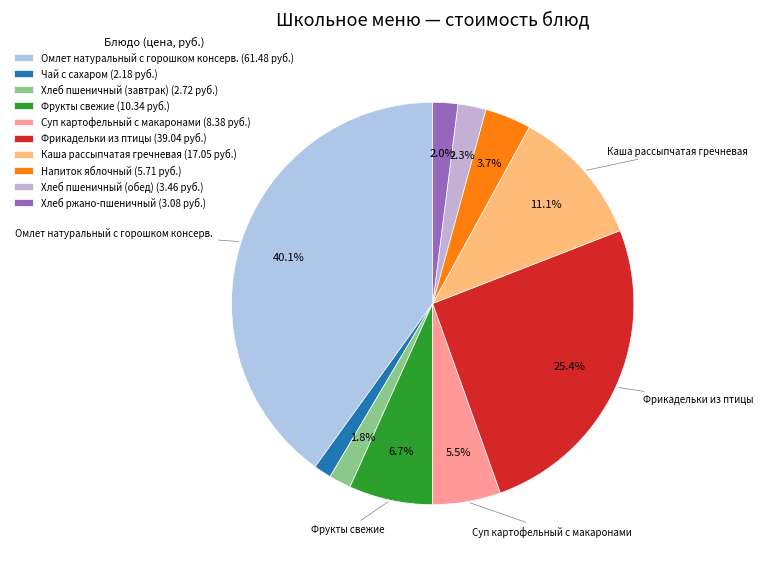

What is the ratio of the value at Хлеб пшеничный (завтрак) to the value at Каша рассыпчатая гречневая?

0.2